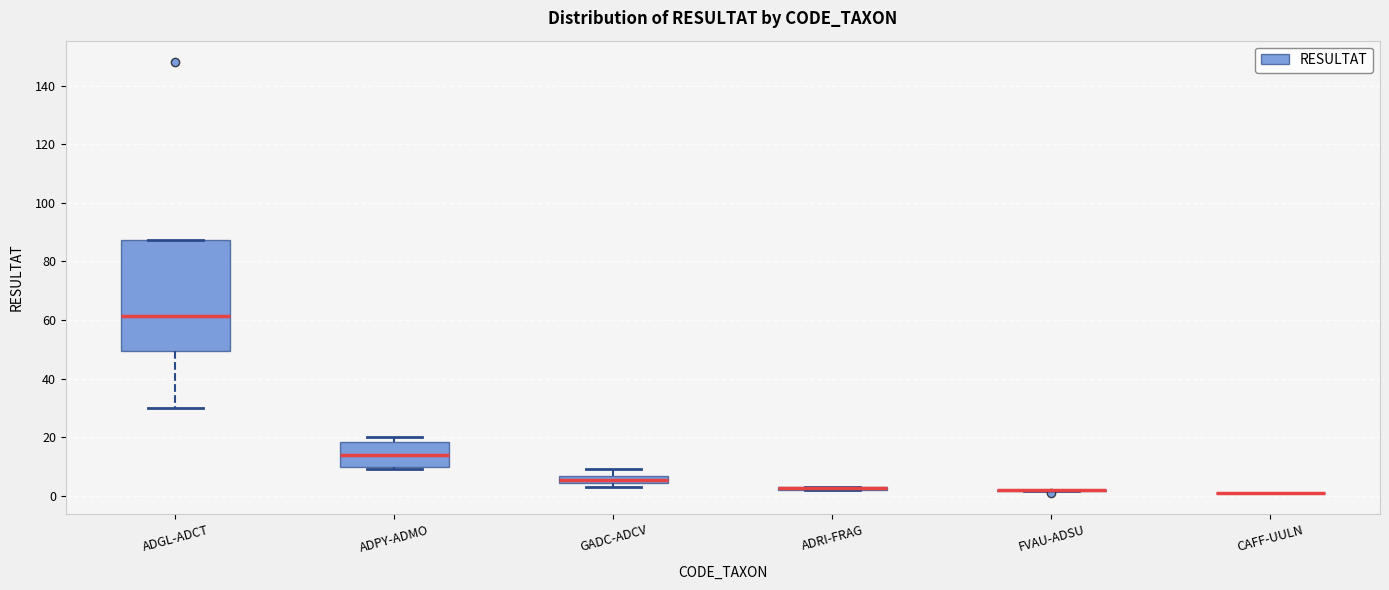

Comparing the boxes themselves (not the whiskers), which one is the tallest?

ADGL-ADCT